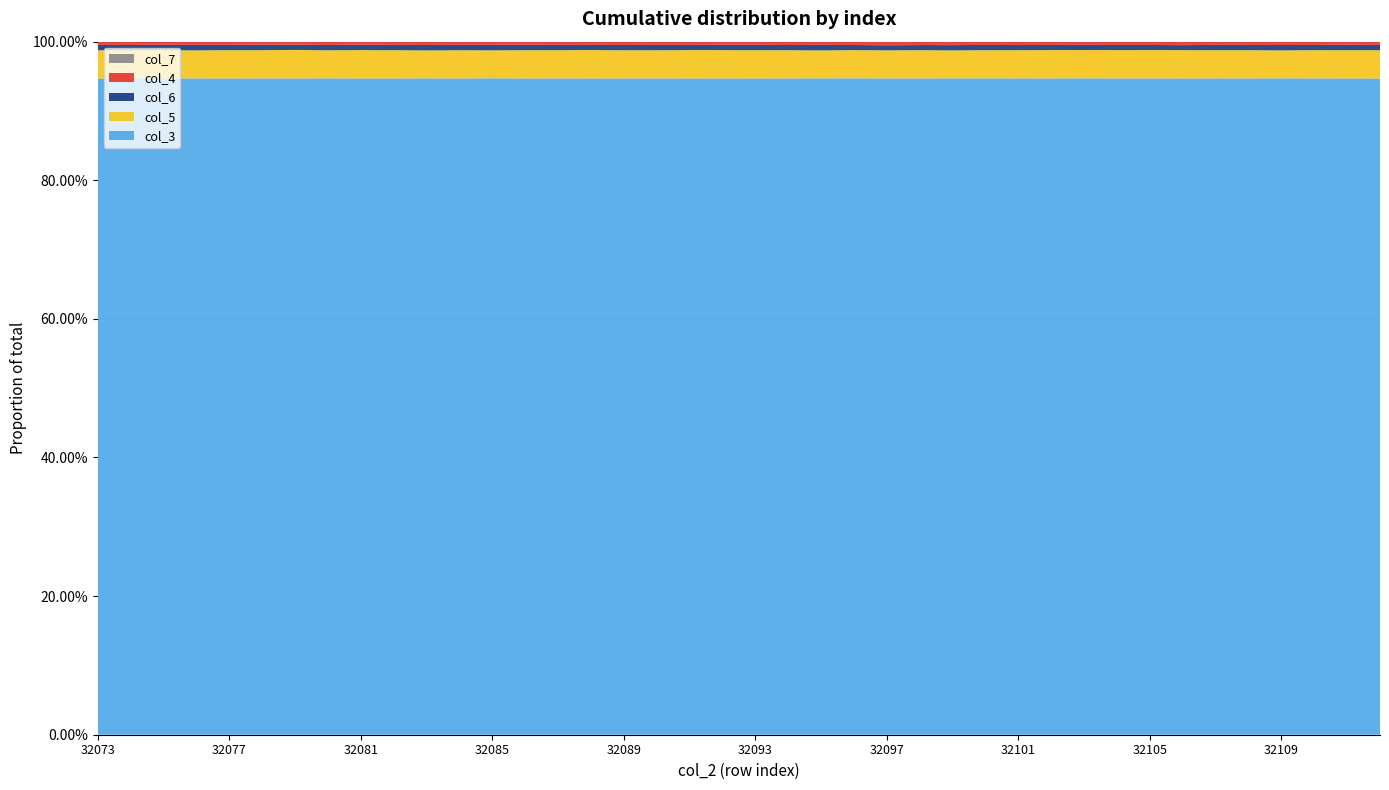

Reading left to right, what are all the values shown in this chart?

col_3: 361875	361886	361898	361909	361920	361931	361943	361954	361965	361977	361988	361999	362010	362022	362033	362044	362056	362067	362078	362089	362101	362112	362123	362135	362146	362157	362168	362180	362191	362202	362214	362225	362236	362247	362259	362270	362281	362293	362304	362315
col_5: 15551	15519	15530	15459	15619	15556	15722	15452	15645	15573	15405	15536	15406	15571	15551	15655	15518	15507	15646	15608	15594	15540	15397	15552	15485	15556	15420	15532	15568	15593	15605	15595	15598	15628	15543	15559	15409	15588	15620	15616
col_6: 2955	2923	2942	3022	2900	2970	2869	2913	2927	2912	3004	2955	2994	2964	2906	2823	2929	2930	2846	2903	2951	2870	3050	2797	2828	2834	2916	2894	2815	2841	2823	2849	2824	2764	2907	2898	2961	2857	2953	2894
col_4: 1738	1767	1732	1723	1723	1638	1638	1790	1670	1760	1758	1740	1726	1692	1729	1765	1769	1748	1746	1707	1695	1788	1713	1805	1907	1819	1842	1762	1815	1762	1743	1769	1776	1865	1736	1756	1805	1766	1674	1784
col_7: 52	52	42	49	62	68	47	53	51	39	58	44	54	59	59	42	44	57	58	49	55	63	59	52	50	50	54	50	49	56	45	52	54	38	61	53	43	56	60	46